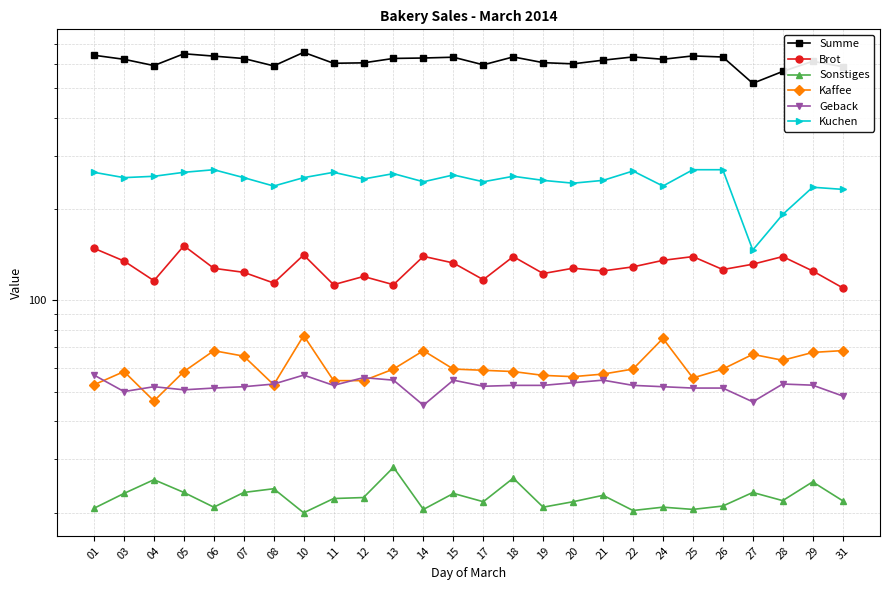

Between 13 and 29, which is larger?

13